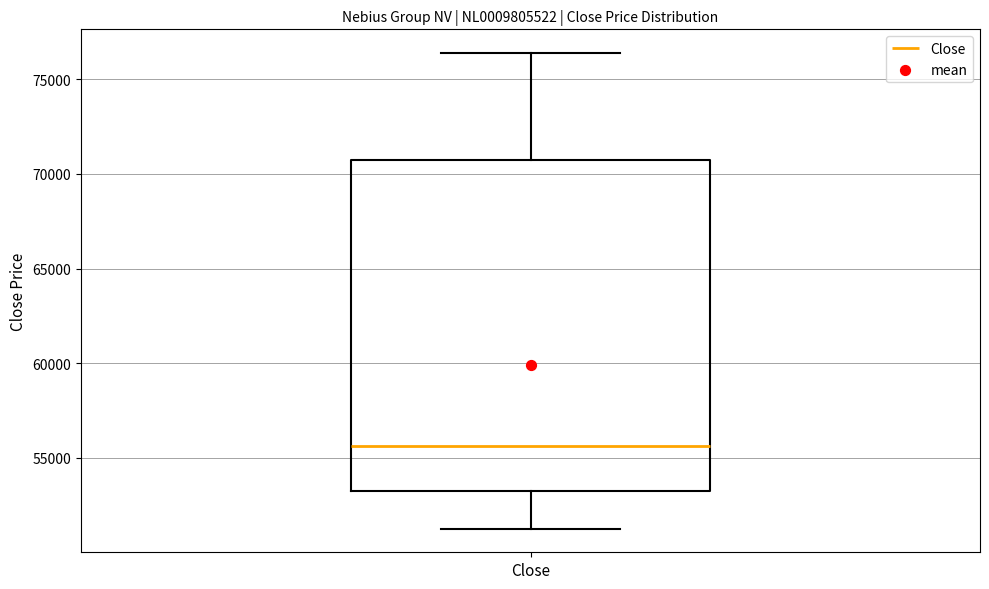

Read this box plot against the y-axis: the position of the median line, the range covered by the box, and the ends of both whiskers. The values are not printed on the chart, so give them approximately, as read against the axis.

median 55500, box 53000 to 70500, whiskers 51500 to 76500